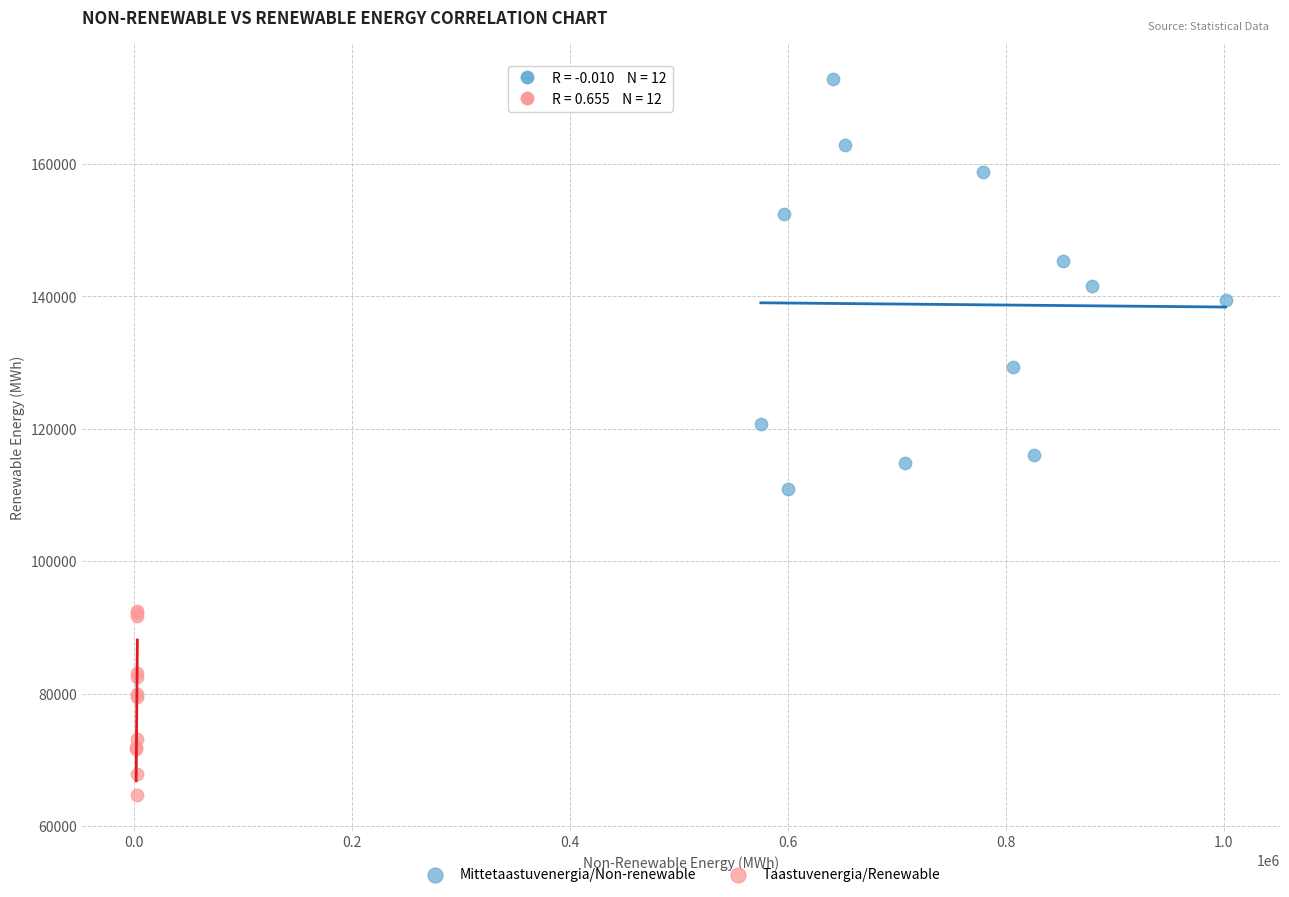

Which series has the widest spread of Y values?

Mittetaastuvenergia/Non-renewable